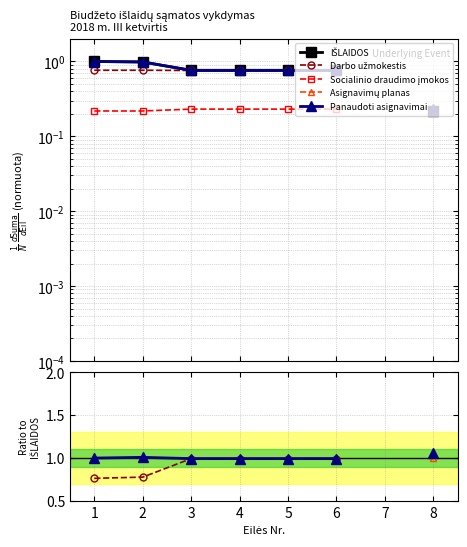

List the series in order of their peak value, lowest first.

Socialinio draudimo įmokos, Darbo užmokestis, IŠLAIDOS, Asignavimų planas, Panaudoti asignavimai